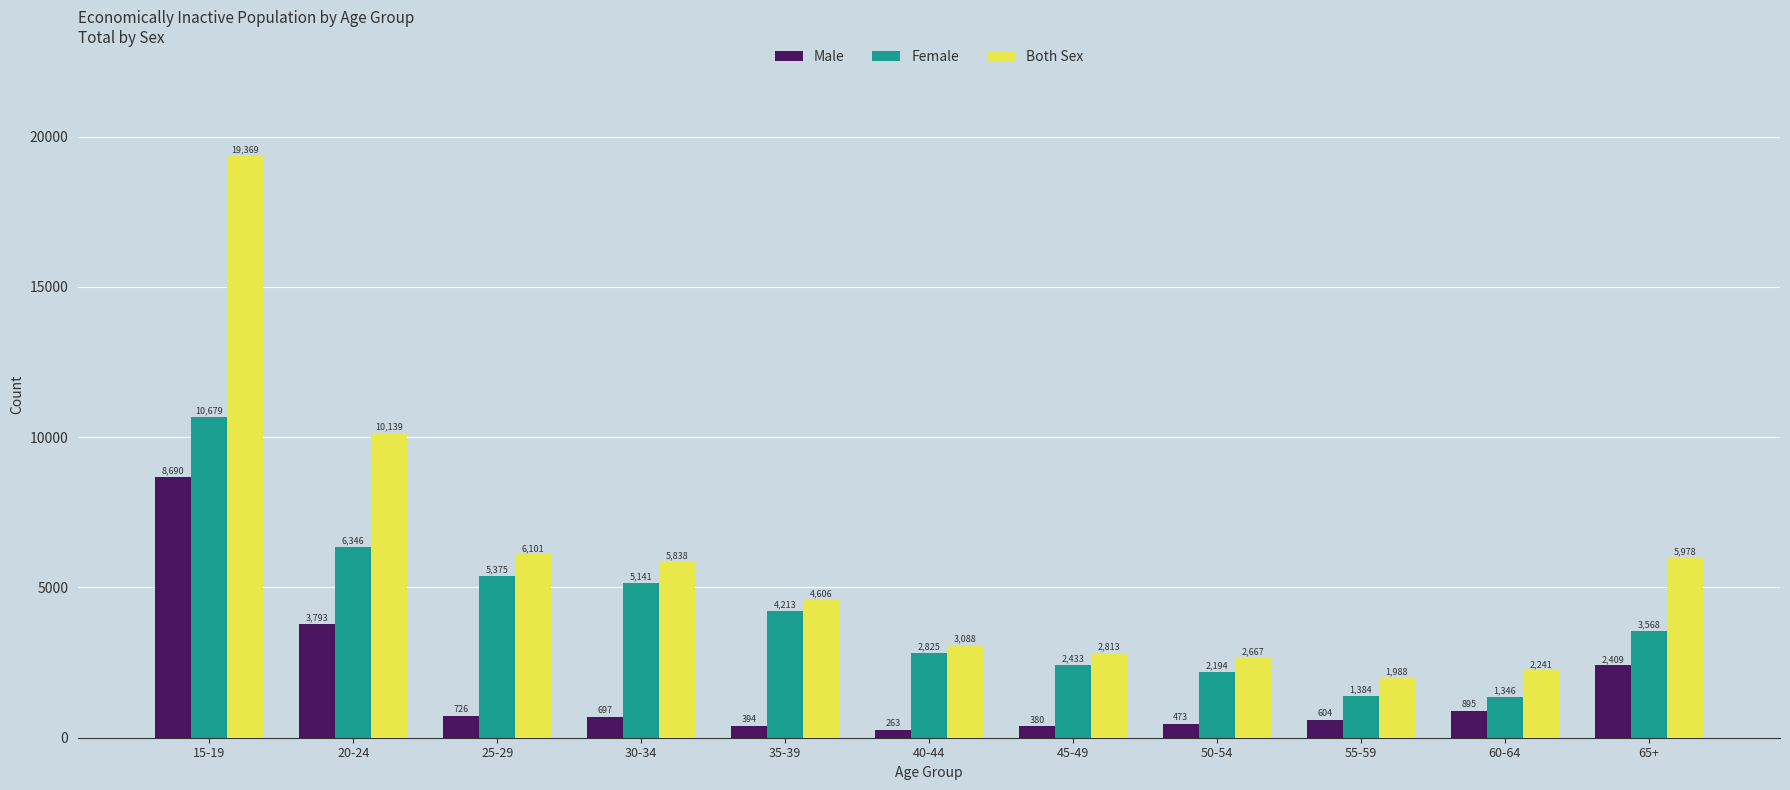

What position from the right is 45-49?

5